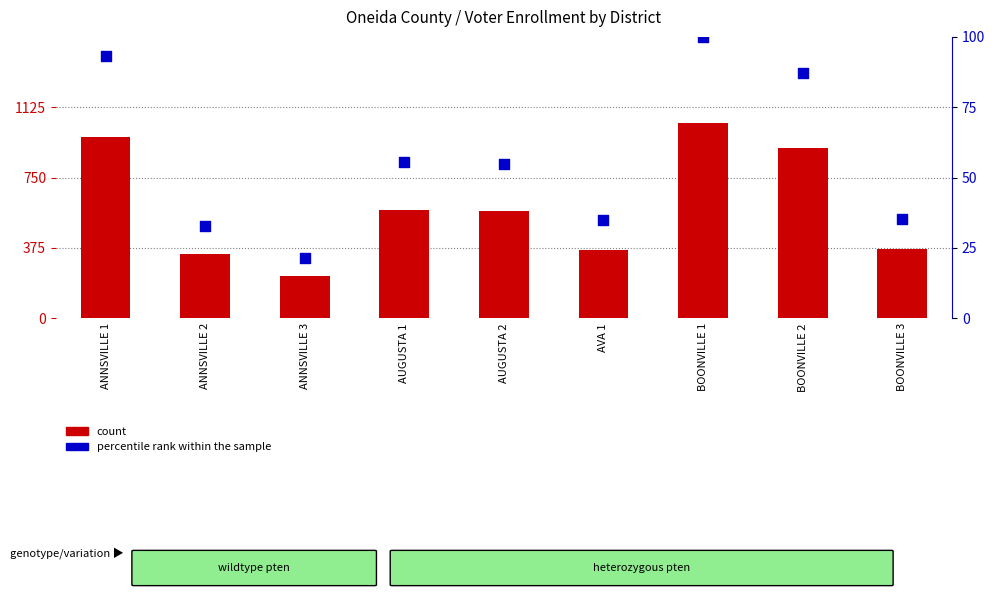

What is the total value across all series at AUGUSTA 2?

628.0